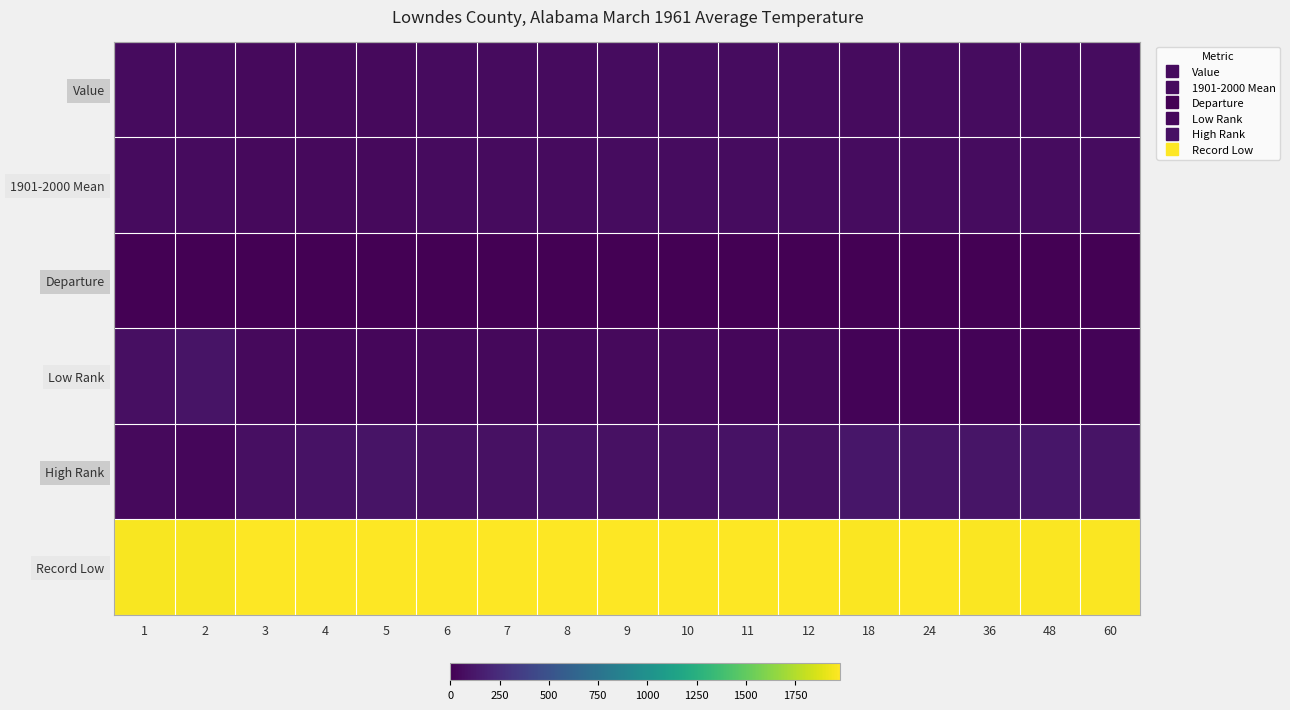

At how many categories does at least one series exceed 424?

17